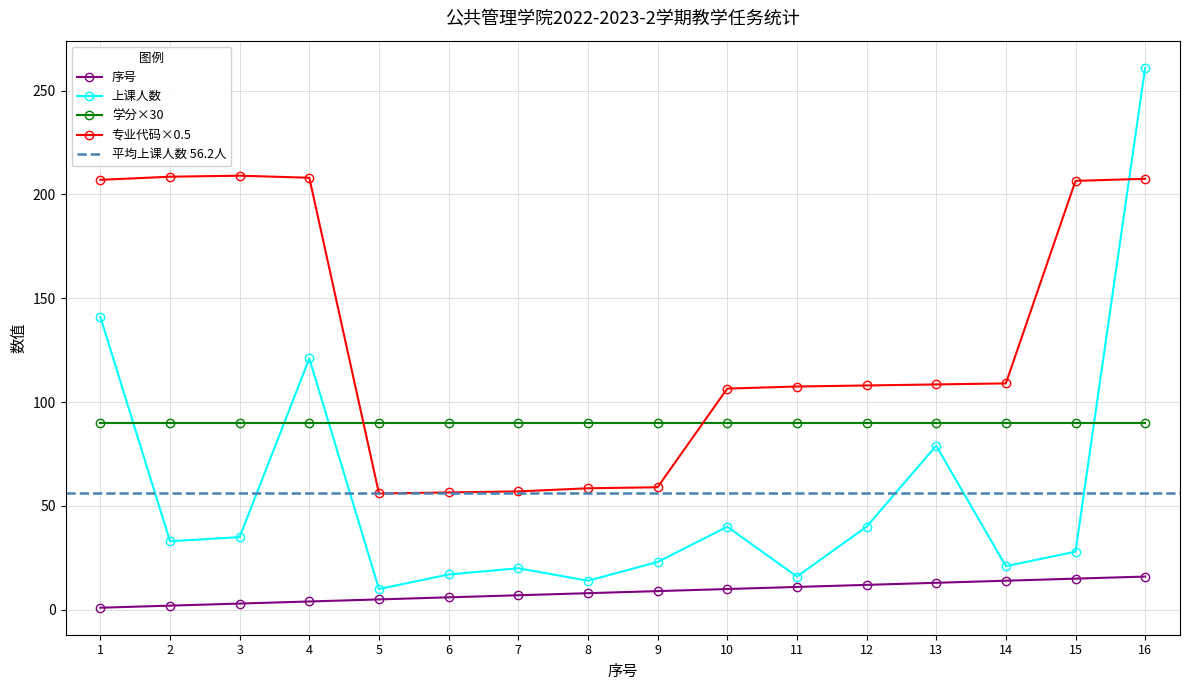

At which label does 专业代码(col_2) first exceed 108?

1